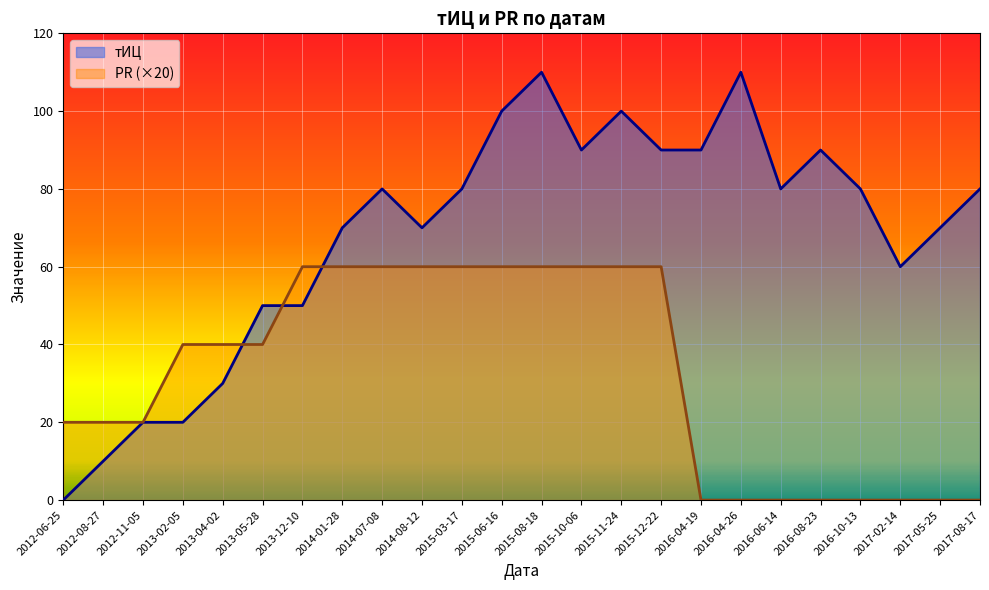

What is the average value of the тИЦ series?

68